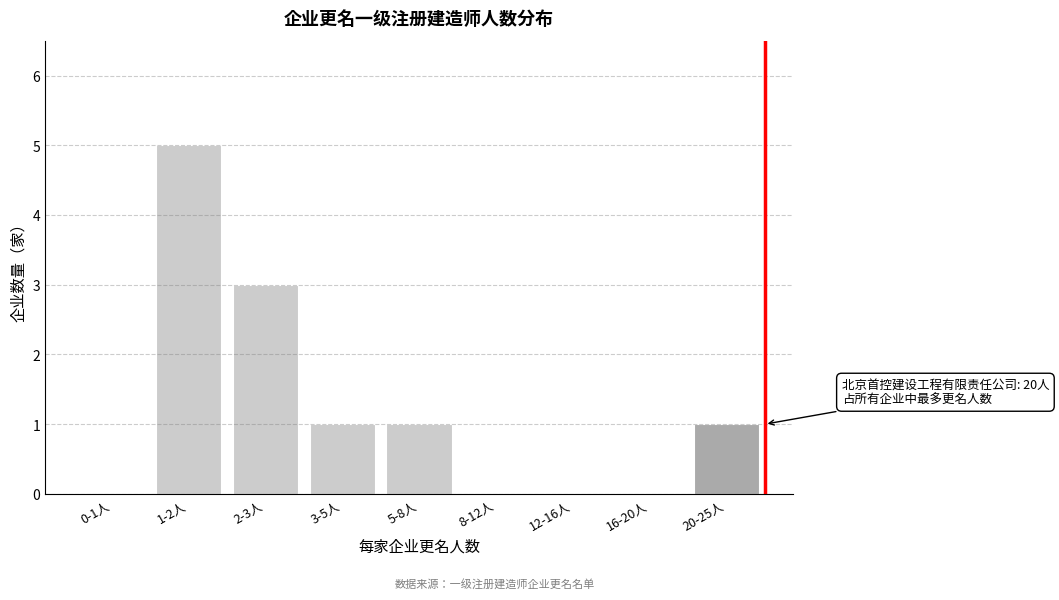

Reading left to right, transcribe all the data shown in this chart.

0-1人=0	1-2人=5	2-3人=3	3-5人=1	5-8人=1	8-12人=0	12-16人=0	16-20人=0	20-25人=1